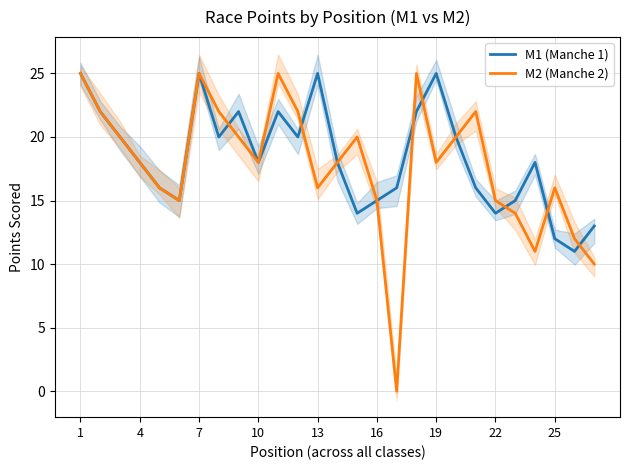

After their last crossing, which series has the higher values: M2 (Manche 2) or M1 (Manche 1)?

M1 (Manche 1)